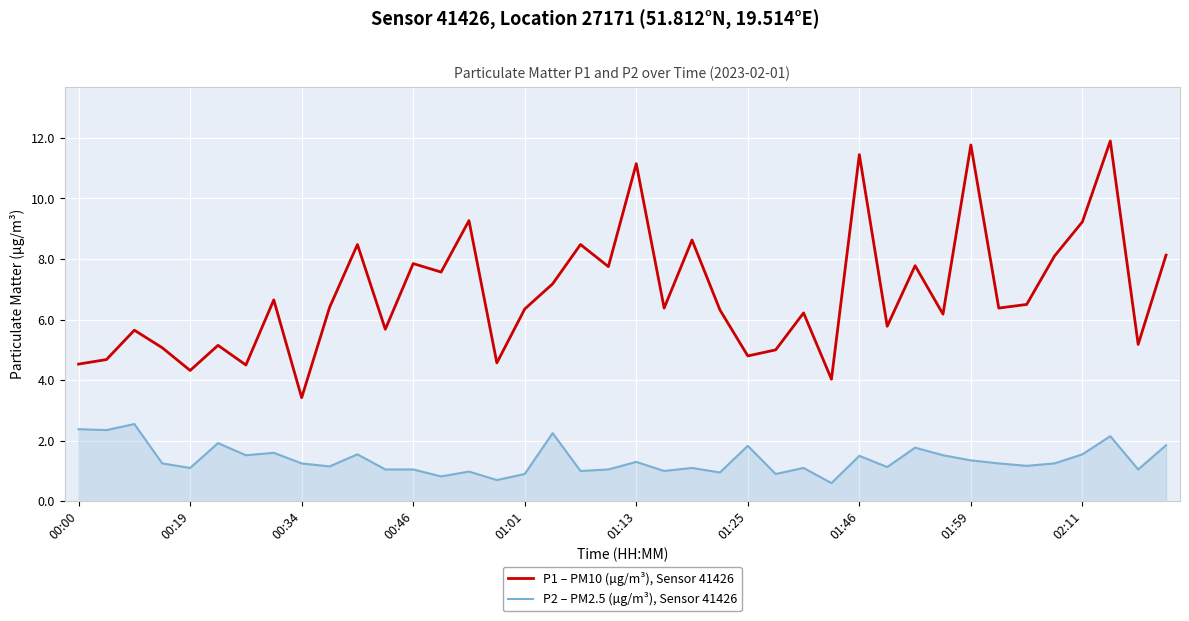

Which series has the largest total across all categories?

P1 – PM10 (µg/m³), Sensor 41426